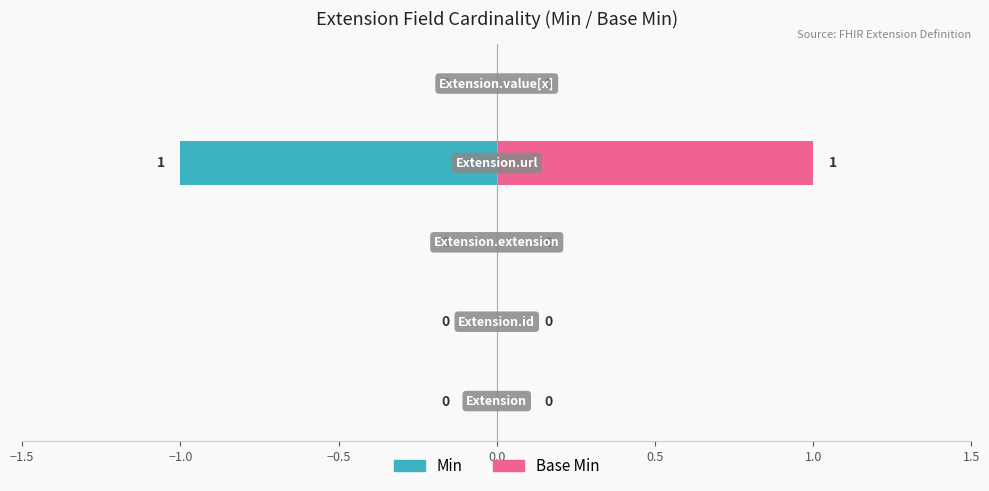

Reading left to right, extract all data points from this chart.

Min: 0	0	0	-1	0
Base Min: 0	0	0	1	0